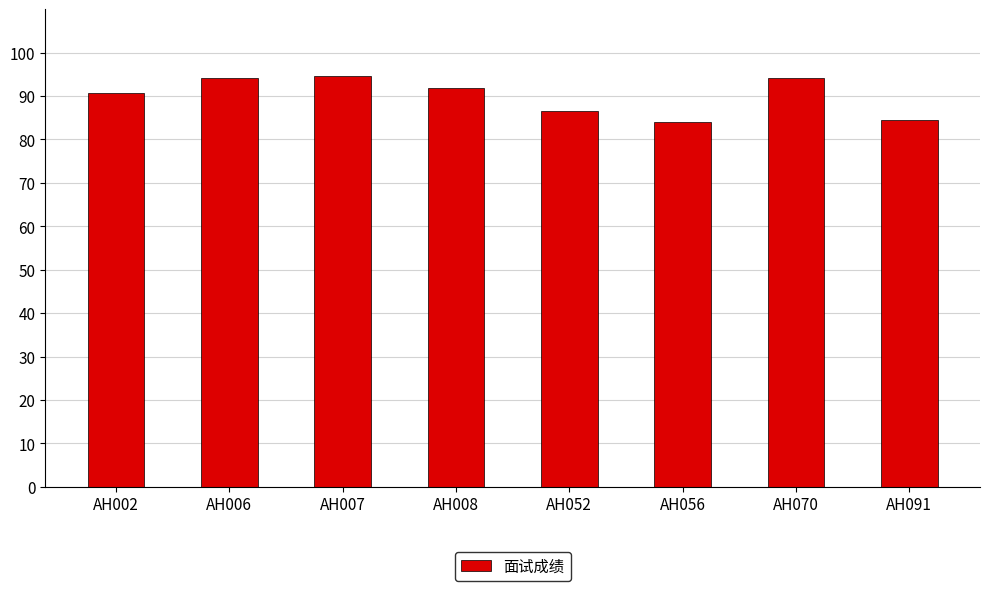

What is the ratio of the value at AH007 to the value at AH002?

1.0